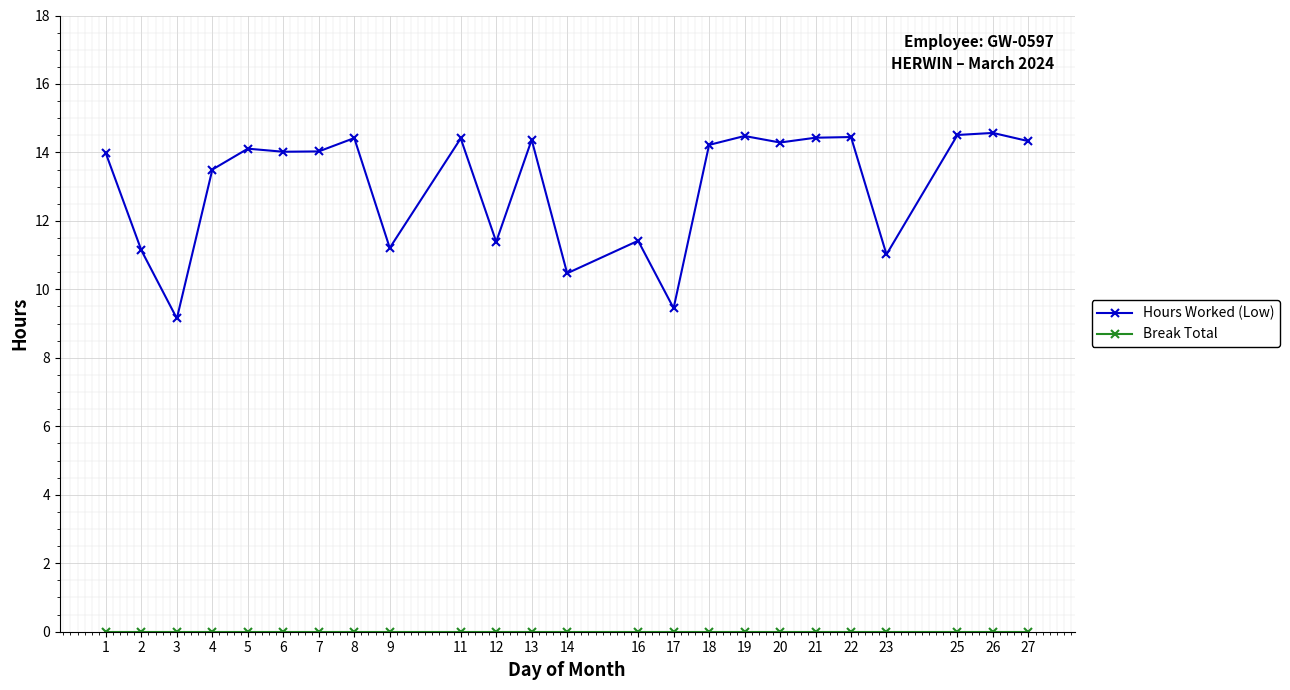

How many interior local peaks does the Hours Worked (Low) series have?

8